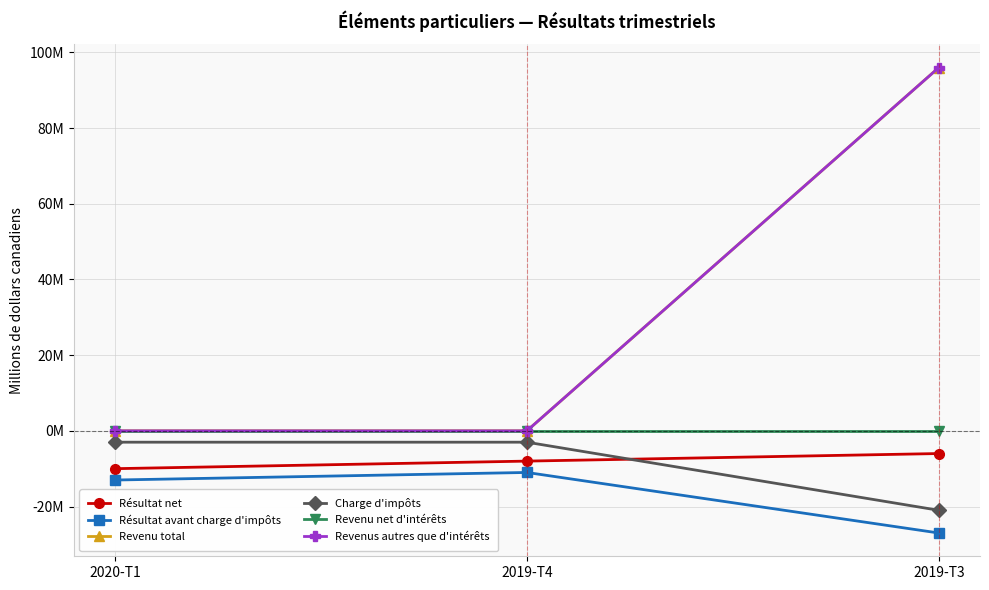

Does the chart have visible grid lines?

Yes